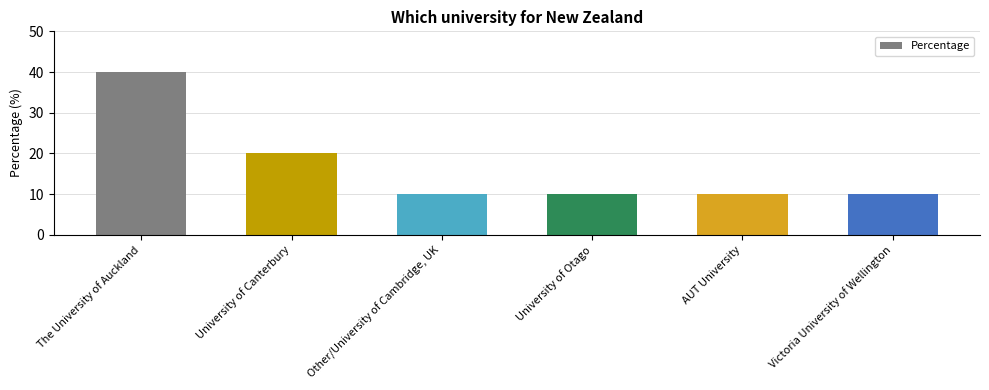

The value at University of Otago is 10. True or false?

True